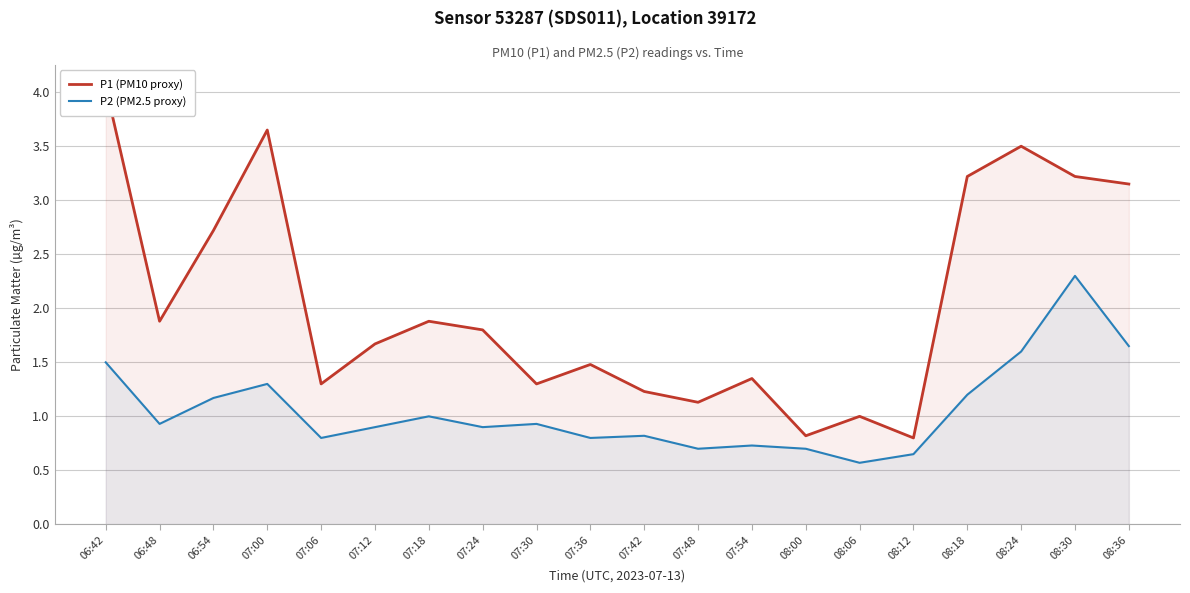

What is the highest value of the P1 (PM10) series?

4.0